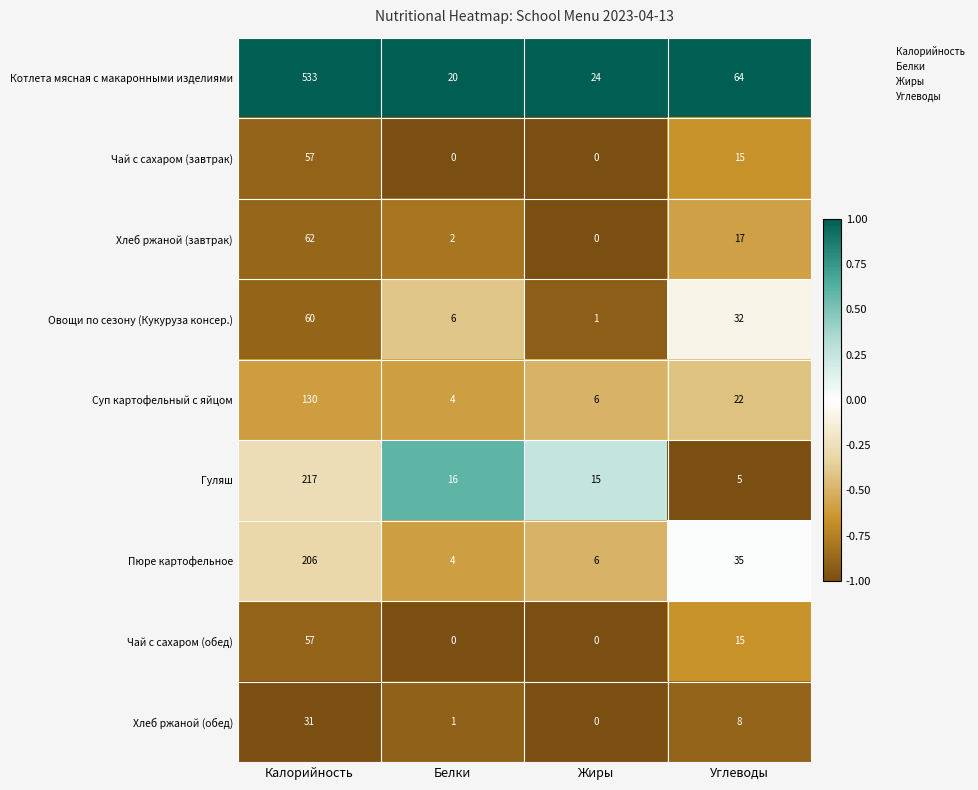

Where is Хлеб ржаной (завтрак) nearest to the value 31?

Углеводы